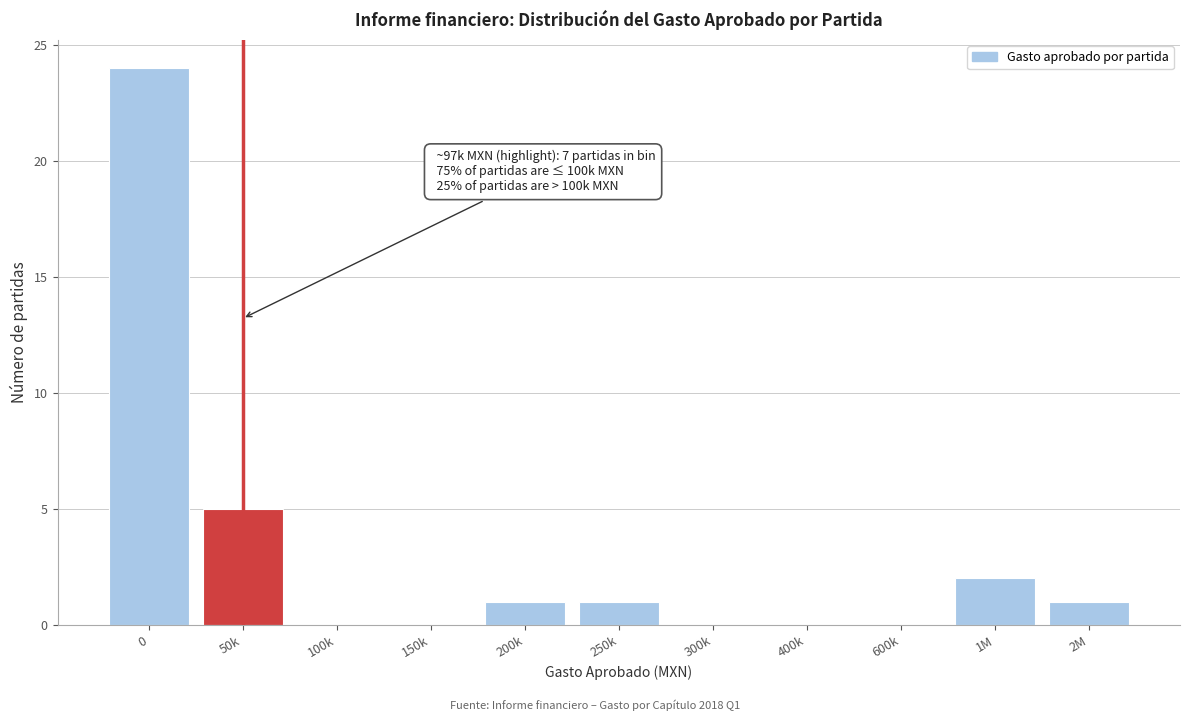

Reading left to right, transcribe all the data shown in this chart.

0=24	50k=5	100k=0	150k=0	200k=1	250k=1	300k=0	400k=0	600k=0	1M=2	2M=1